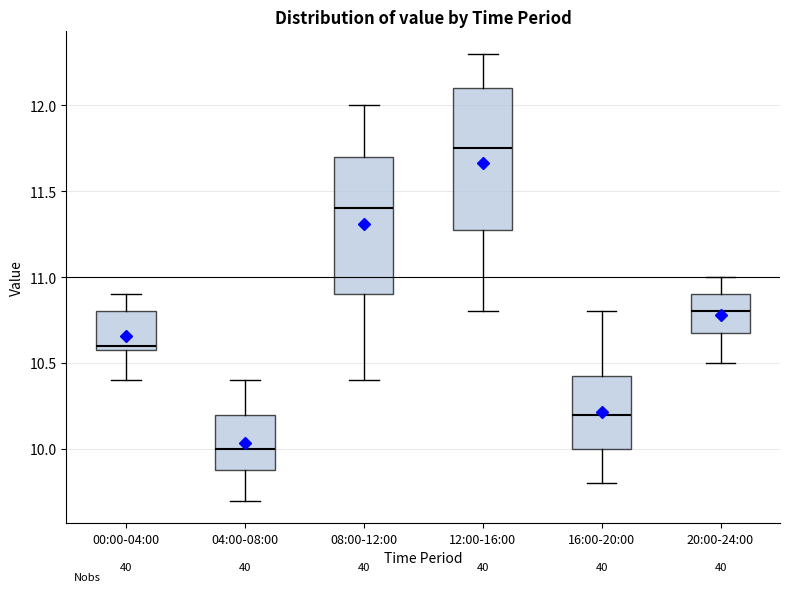

Reading left to right, transcribe this box plot: for each box, give where its median line is, the range the box spans, and where its two whiskers end, as read against the y-axis. The values are not printed on the chart, so give them approximately, as read against the axis.

00:00-04:00: median 10.60 (just above the box's lower edge), box 10.60 to 10.80, whiskers 10.40 to 10.90
04:00-08:00: median 10.00, box 9.90 to 10.20, whiskers 9.70 to 10.40
08:00-12:00: median 11.40, box 10.90 to 11.70, whiskers 10.40 to 12.00
12:00-16:00: median 11.75, box 11.30 to 12.10, whiskers 10.80 to 12.30
16:00-20:00: median 10.20, box 10.00 to 10.45, whiskers 9.80 to 10.80
20:00-24:00: median 10.80, box 10.70 to 10.90, whiskers 10.50 to 11.00